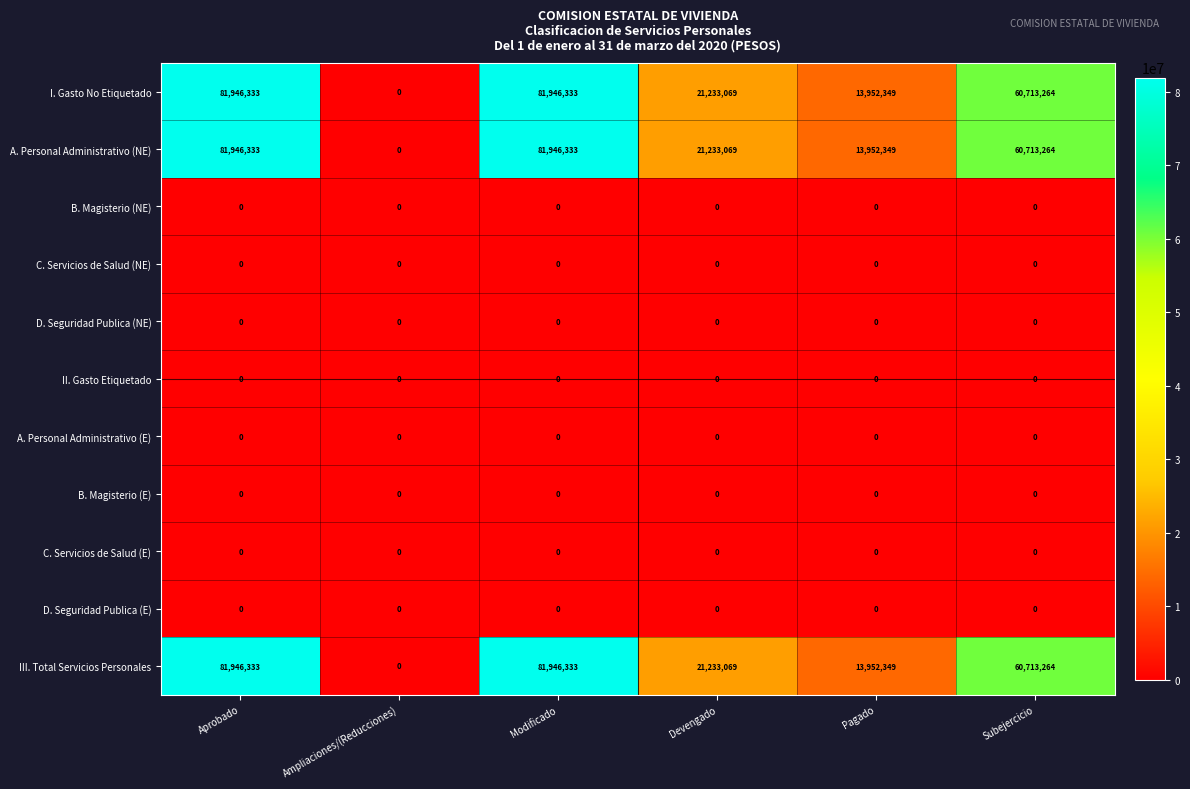

What is the sum of the III. Total Servicios Personales values at Ampliaciones/(Reducciones) and Modificado?

81946333